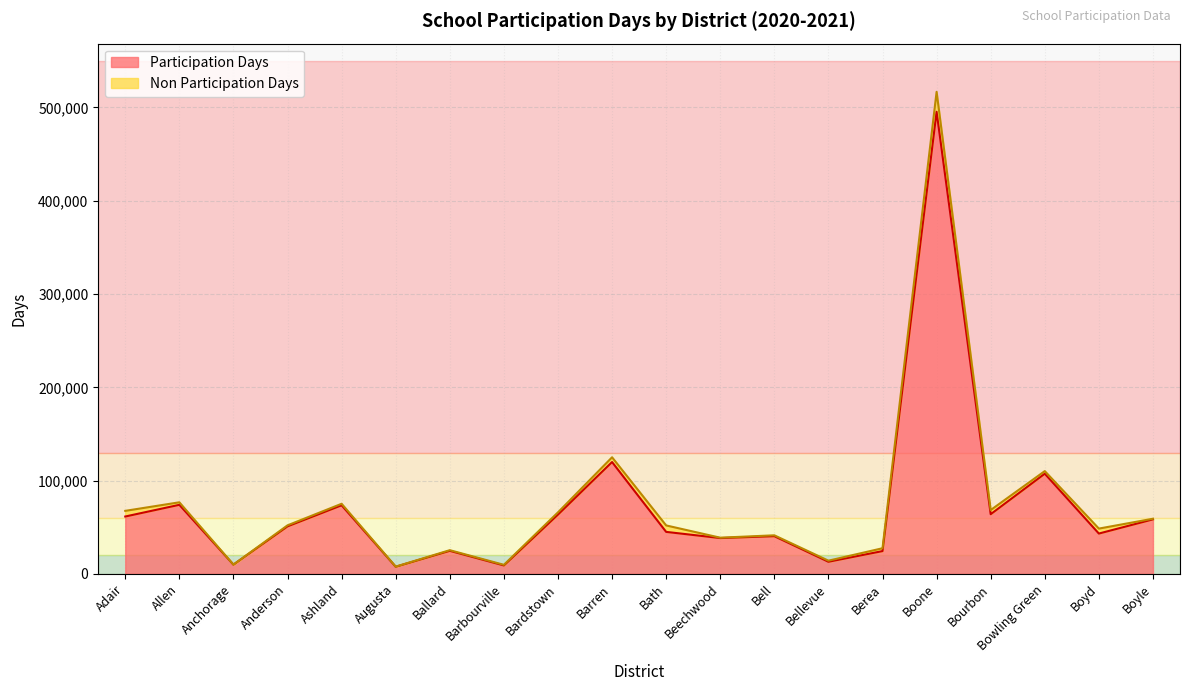

At which label is the value closest to 251498?

Barren